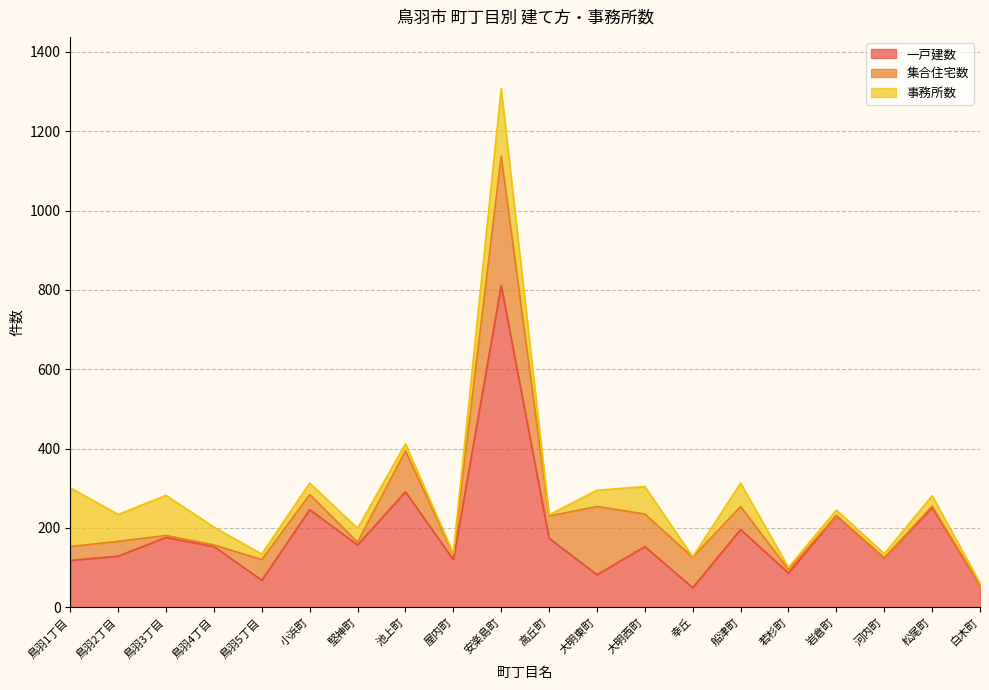

Reading right to left, transcribe all the data shown in this chart.

一戸建数: 55	251	124	231	86	196	49	153	82	174	811	120	291	157	246	68	153	176	129	118
集合住宅数: 0	4	0	0	9	58	77	82	172	56	326	14	103	7	38	52	4	5	37	35
事務所数: 6	26	11	14	5	59	1	69	41	3	170	2	18	35	29	14	45	101	68	148